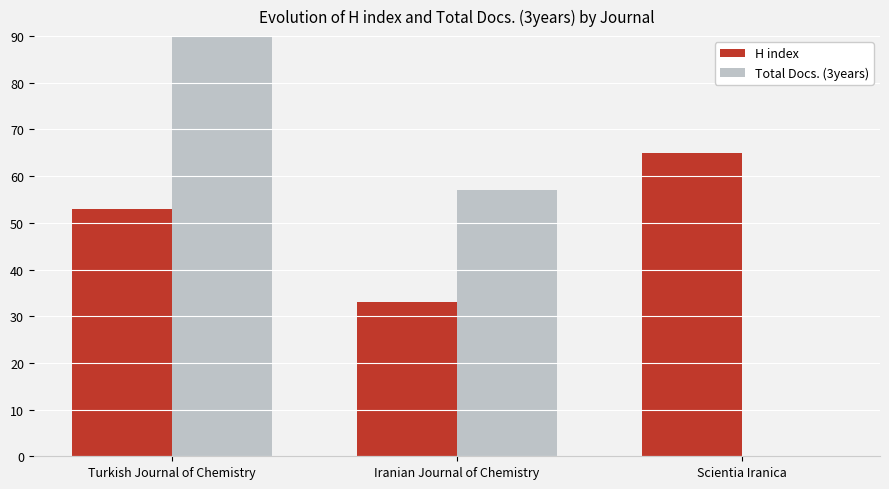

Which category has the highest value in the Total Docs. (3years) series?

Turkish Journal of Chemistry